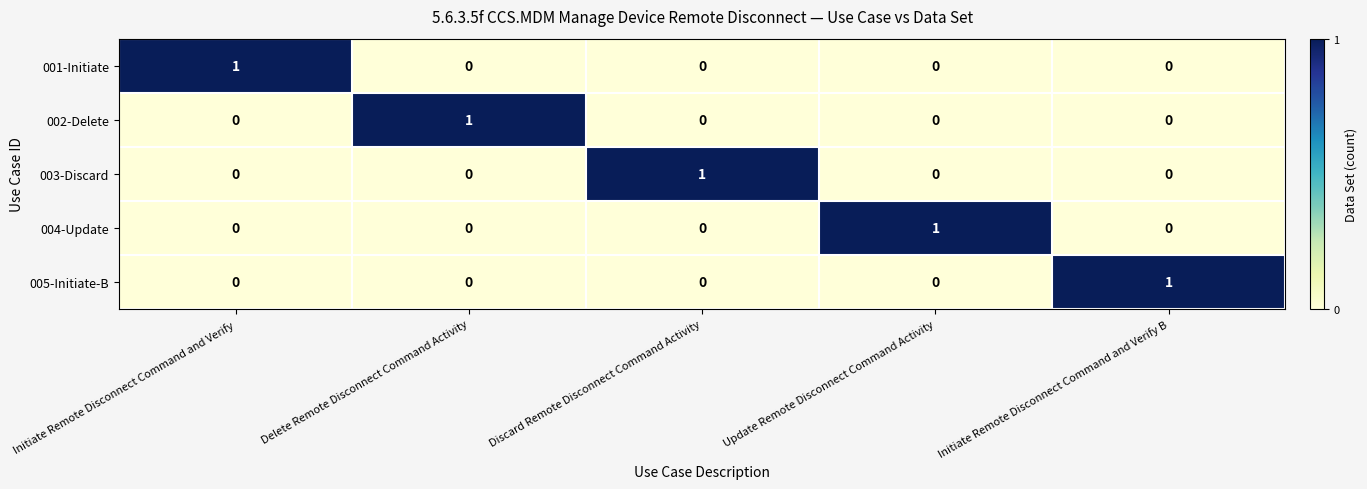

The value of 001-Initiate at Discard Remote Disconnect Command Activity is 0. True or false?

True